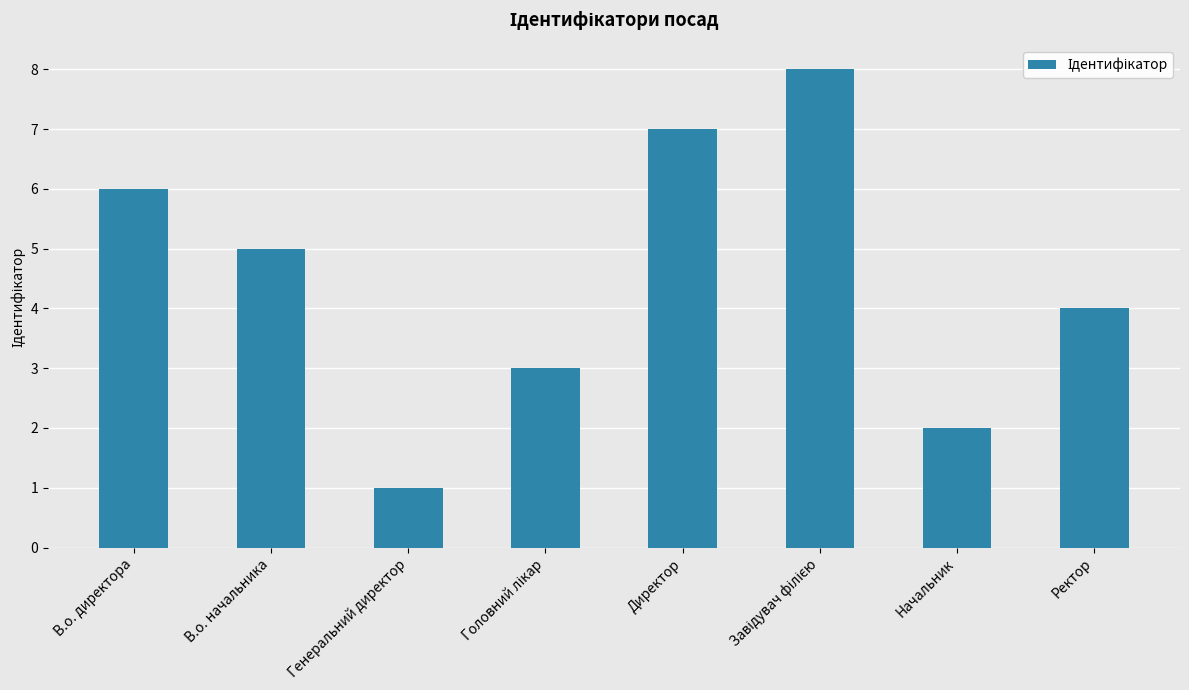

What is the value of the 1st bar from the left?

6